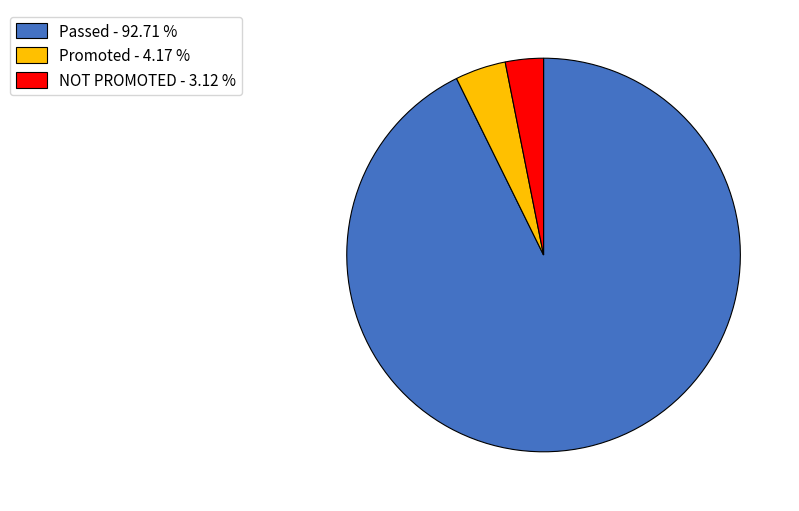

Is the sum of NOT PROMOTED - 3.12 % and Passed - 92.71 % greater than half?

Yes